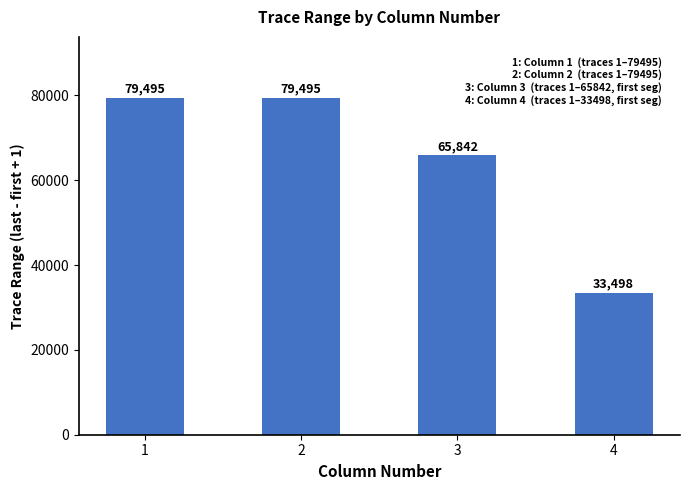

How many data points does each series have?

4